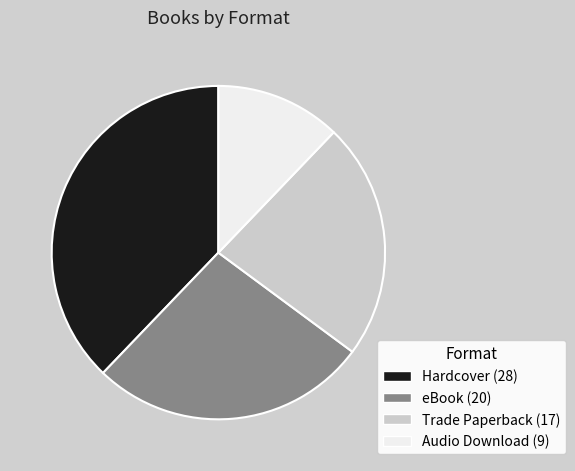

How many segments does this pie chart have?

4